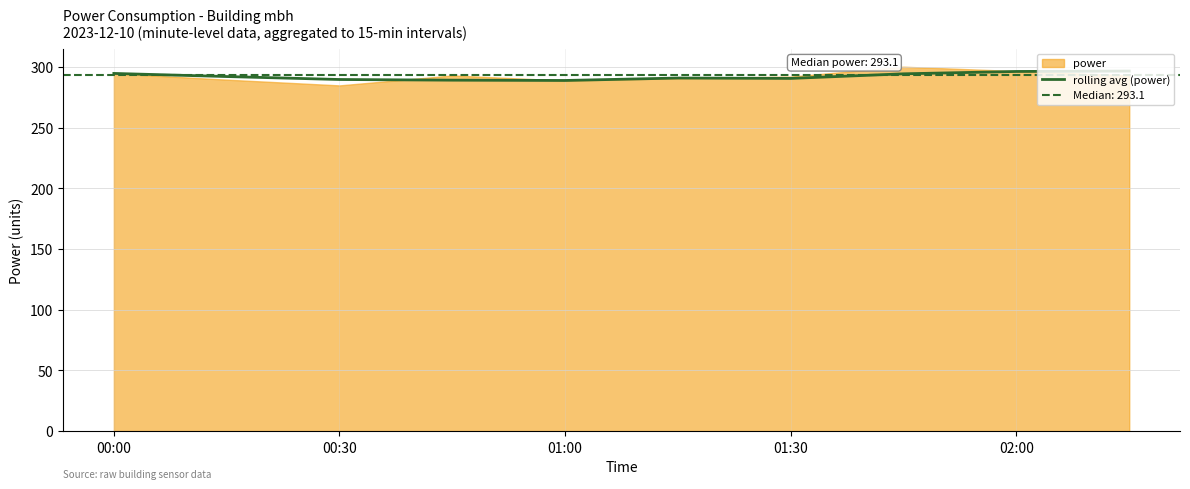

How many values are below 292?

5